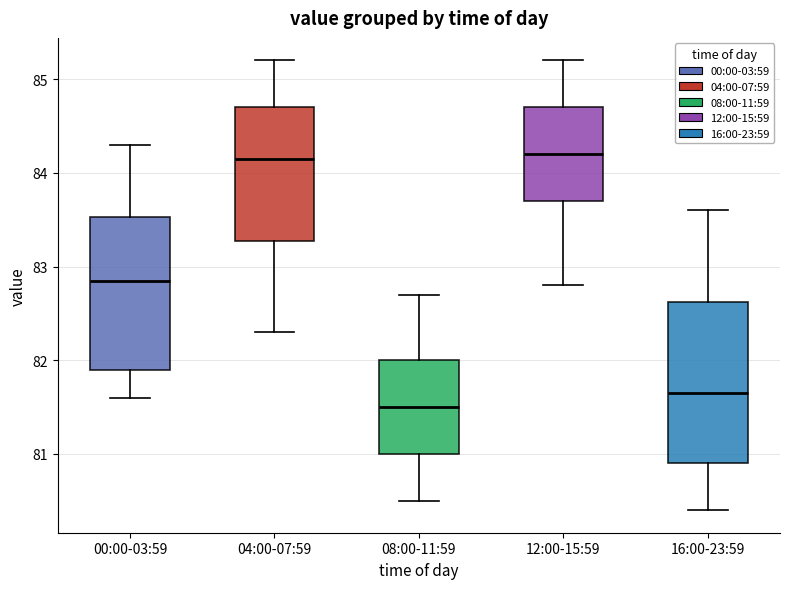

Where is the upper edge of the box for 08:00-11:59 on the y-axis? The values are not printed on the chart, so give them approximately, as read against the axis.

82.0